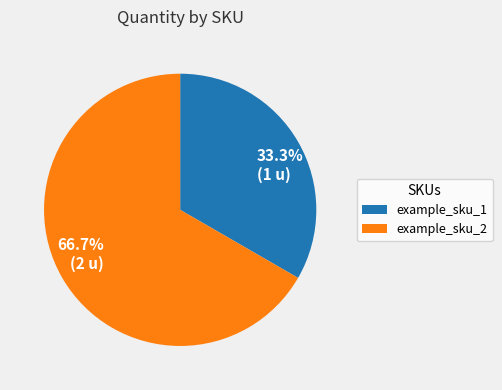

To the nearest percent, what percentage of the pie is example_sku_2?

67%